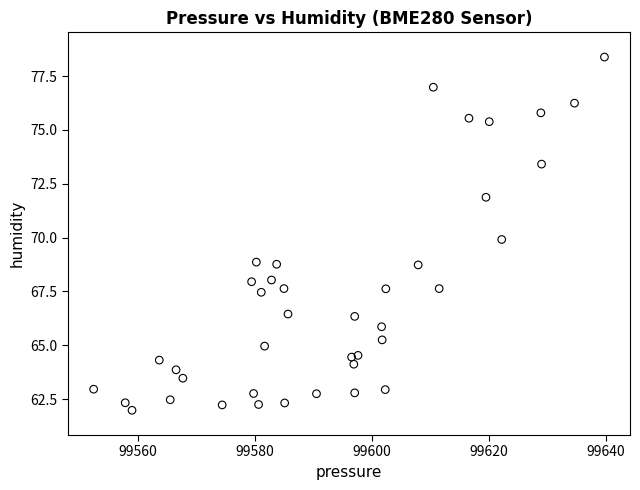

What is the range of X values (max minus min)?

87.3